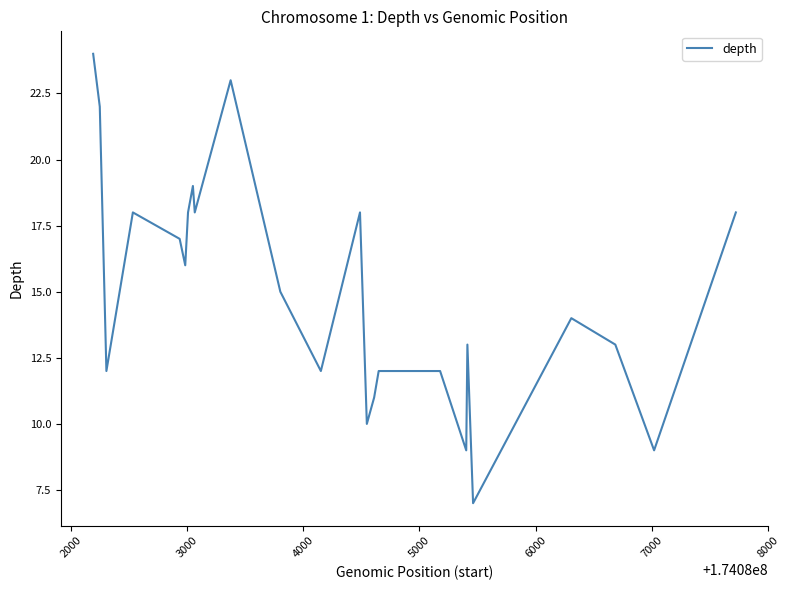

What is the greatest value displayed?

24